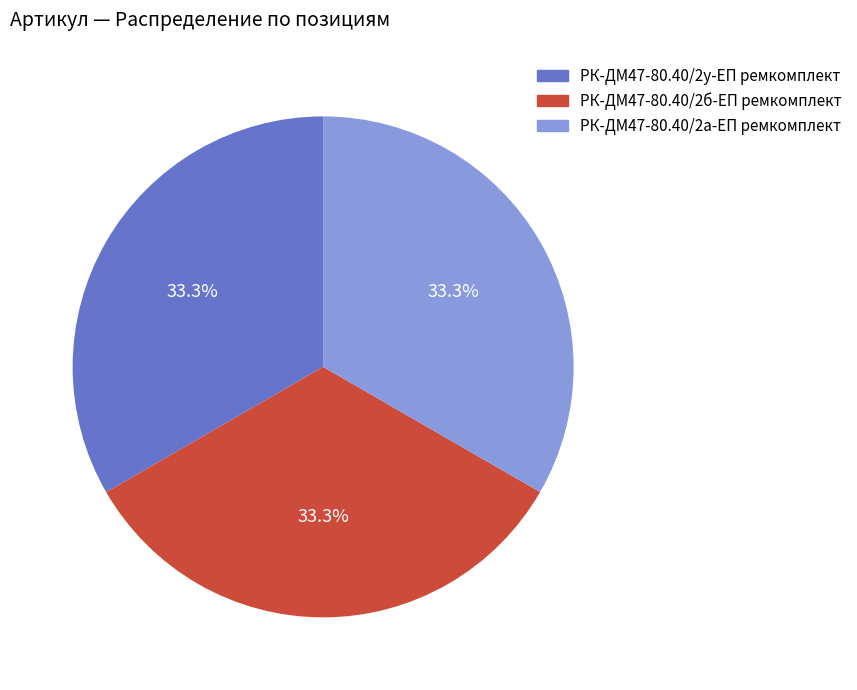

The РК-ДМ47-80.40/2у-ЕП ремкомплект slice represents 42% of the pie. True or false?

False